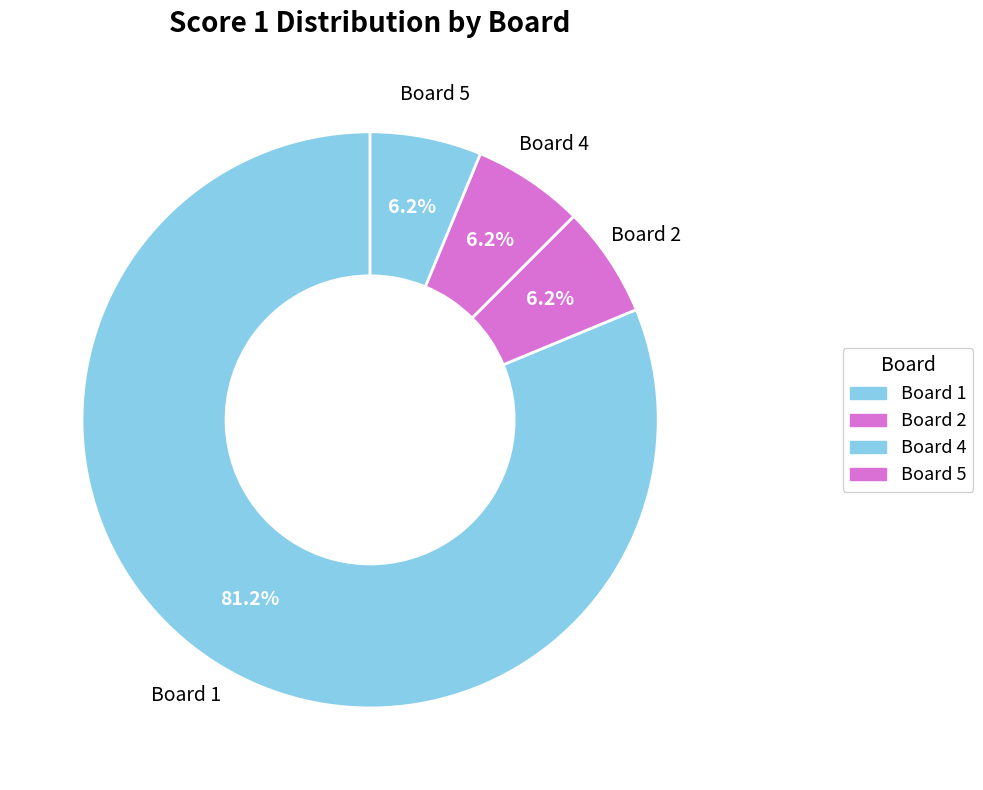

Which slice represents more than half of the pie?

1